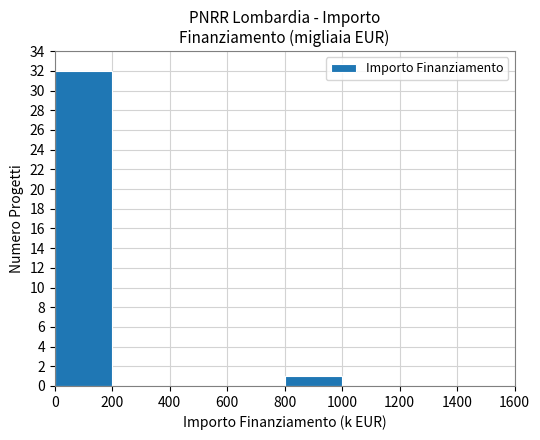

What is the sum of all values?

33